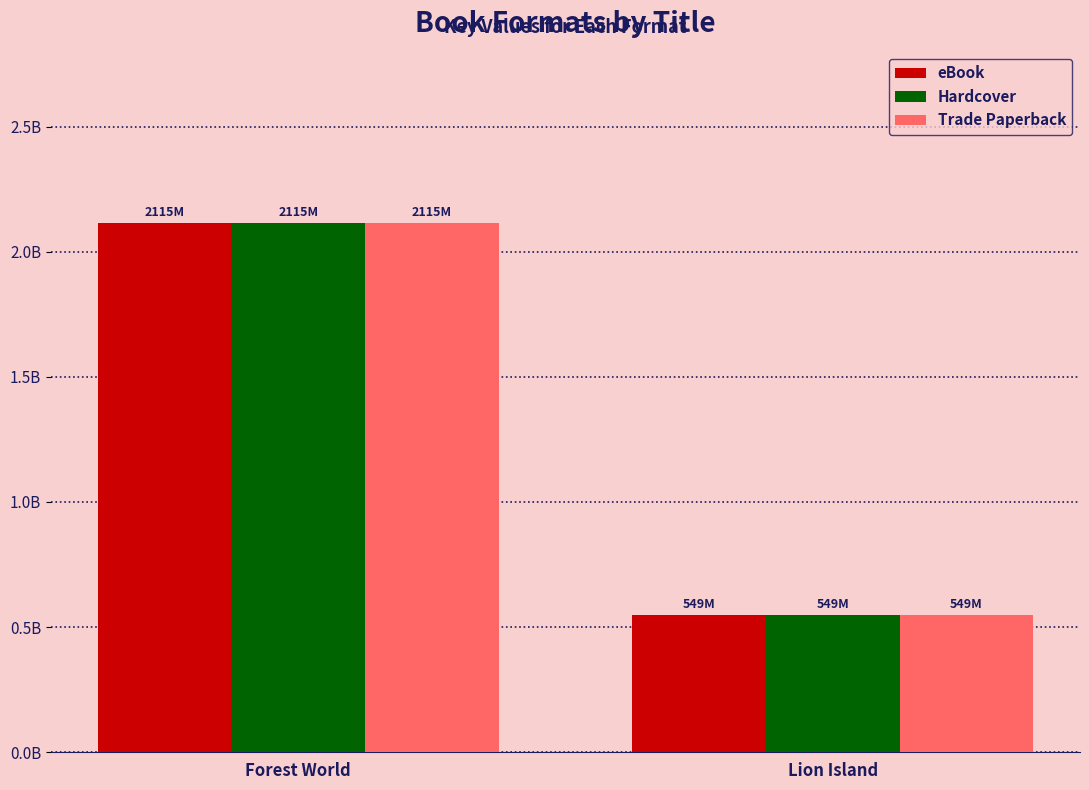

Which category has the lowest value across all series?

Lion Island